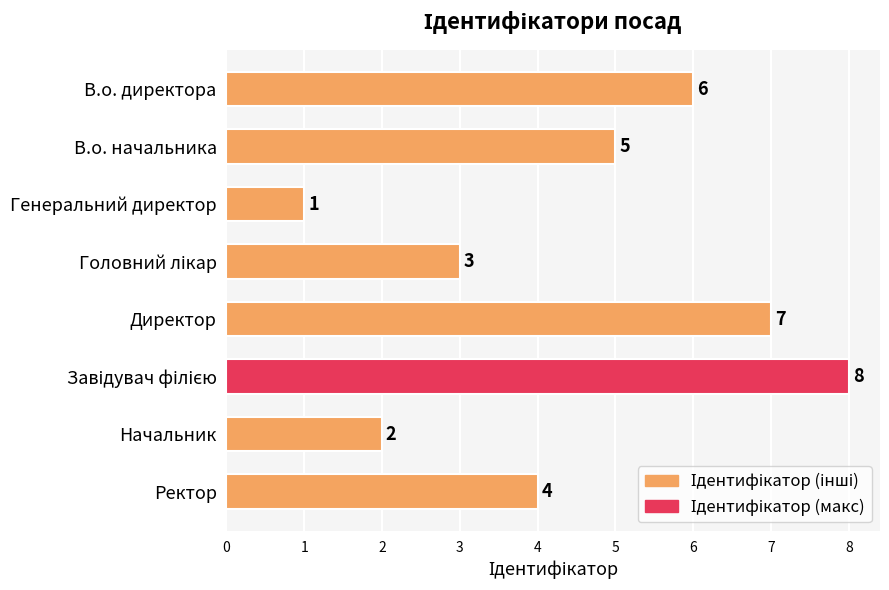

Count the values in the range 3 to 7.

5